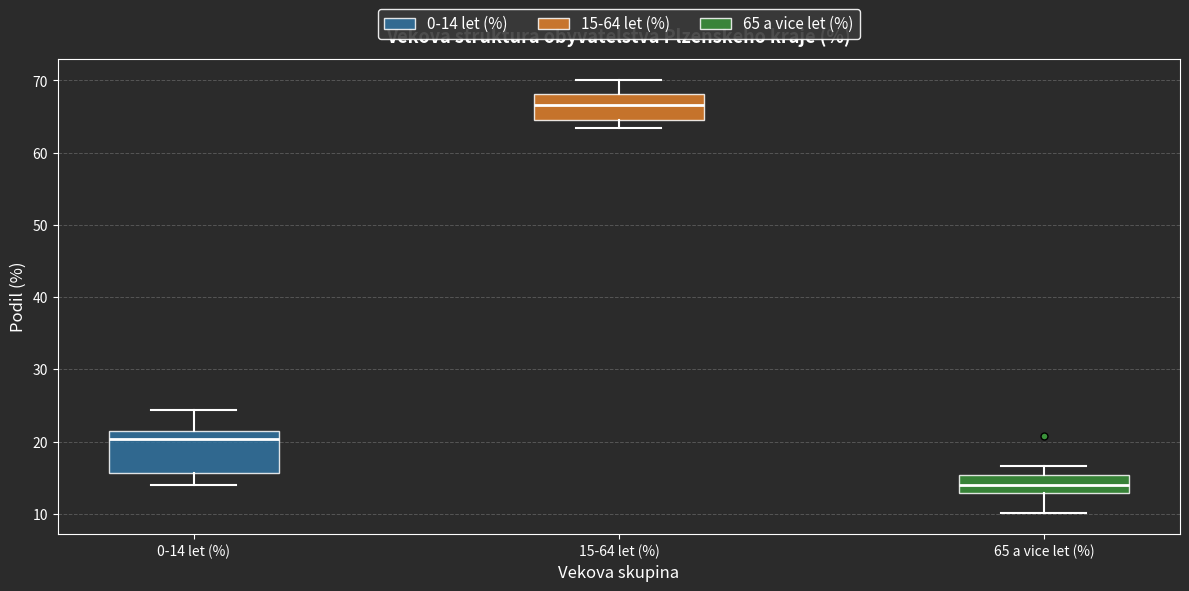

Reading left to right, transcribe this box plot: for each box, give where its median line is, the range the box spans, and where its two whiskers end, as read against the y-axis. The values are not printed on the chart, so give them approximately, as read against the axis.

0-14 let (%): median 20, box 16 to 22, whiskers 14 to 24
15-64 let (%): median 67, box 64 to 68, whiskers 63 to 70
65 a vice let (%): median 14, box 13 to 15, whiskers 10 to 17